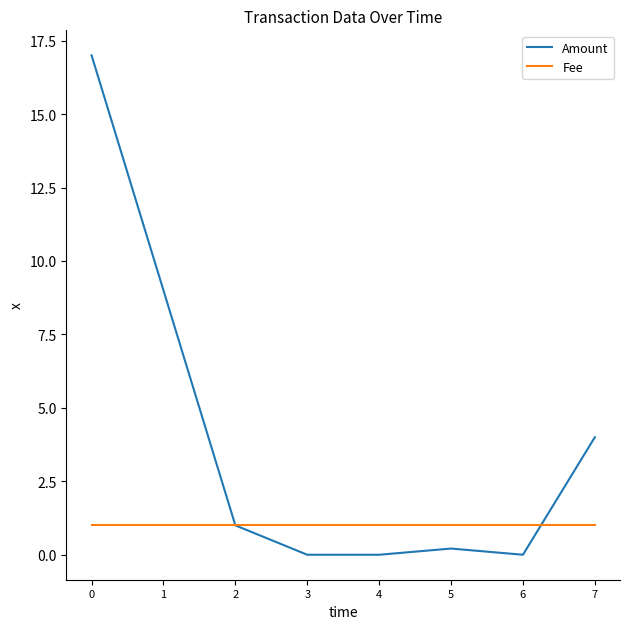

Rank the series by their maximum value, from highest to lowest.

Amount, Fee